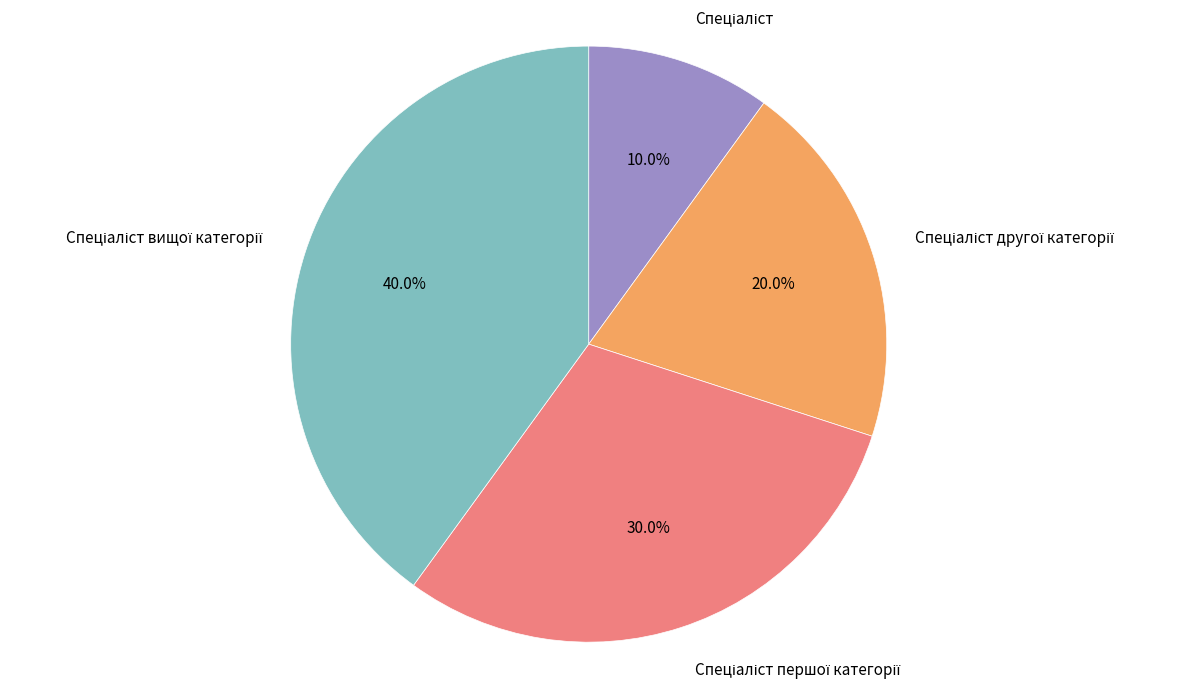

Does any single category account for the majority?

No